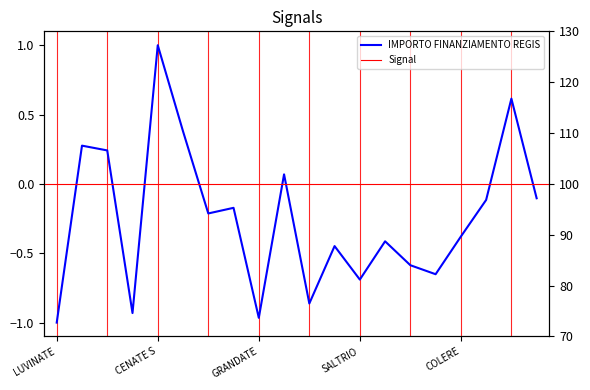

How many points are higher than both their immediate neighbors (excluding endpoints)?

7